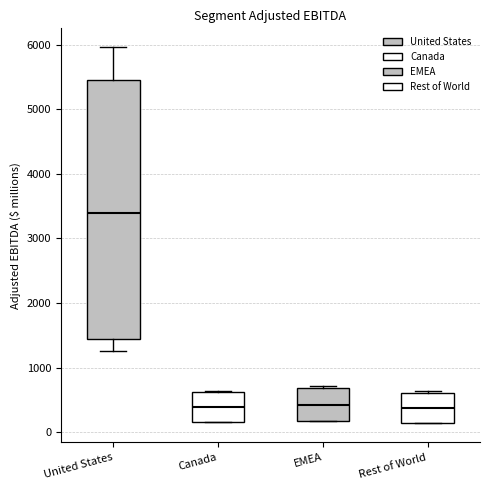

Reading left to right, transcribe this box plot: for each box, give where its median line is, the range the box spans, and where its two whiskers end, as read against the y-axis. The values are not printed on the chart, so give them approximately, as read against the axis.

United States: median 3400, box 1400 to 5500, whiskers 1300 to 6000
Canada: median 400, box 200 to 600, whiskers 200 to 600
EMEA: median 400, box 200 to 700, whiskers 200 to 700
Rest of World: median 400, box 100 to 600, whiskers 100 to 600 (just above the box's upper edge)